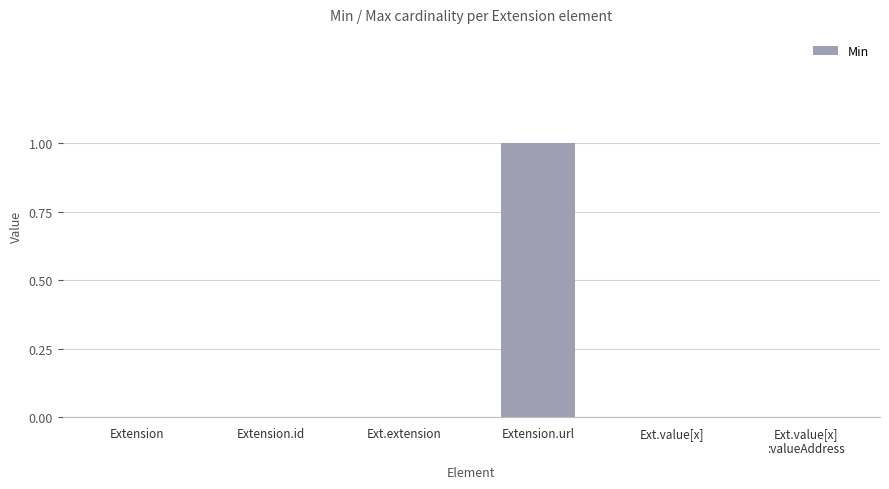

At which category does the chart reach its peak across all series?

Extension.url